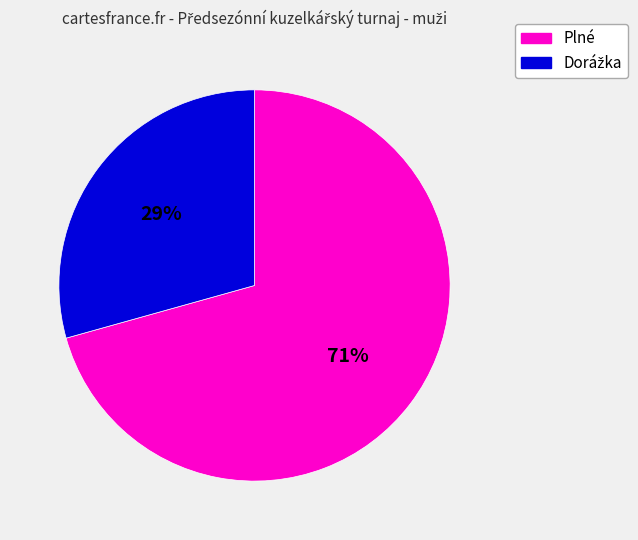

To the nearest percent, what is the average slice percentage?

50%